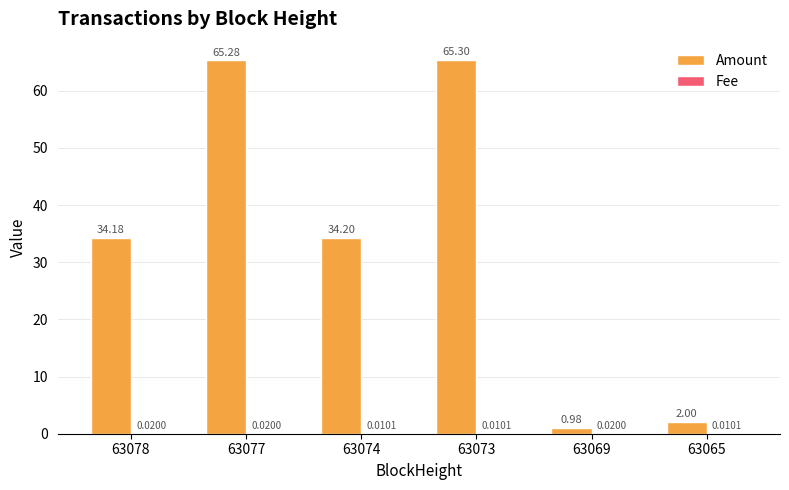

At which category is the sum across all series the highest?

63073